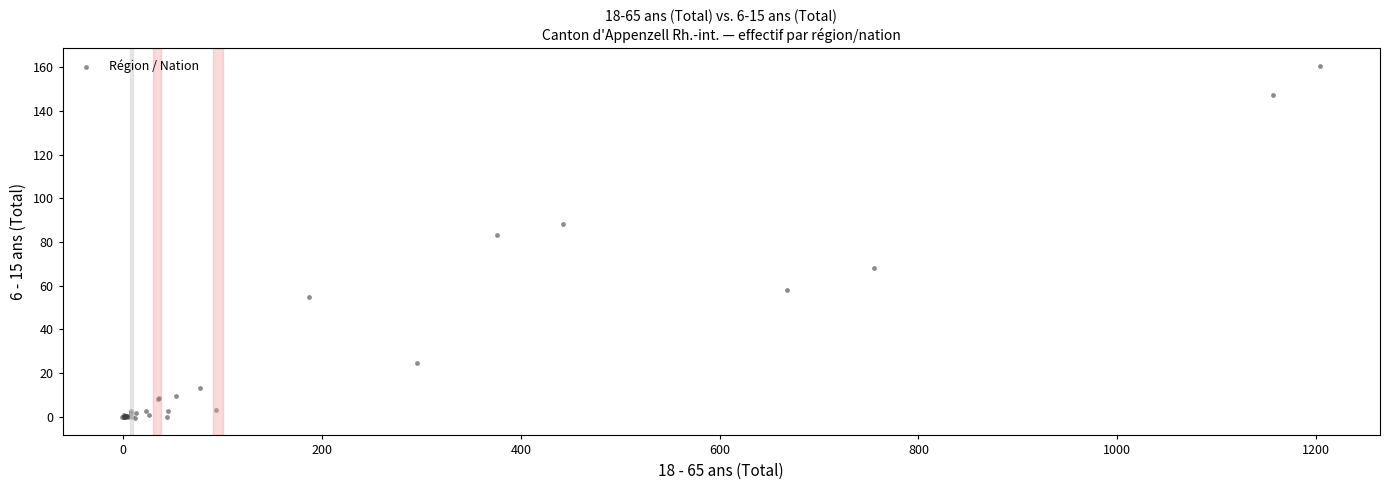

What Y value in the scatter plot is closest to 80?

83.4